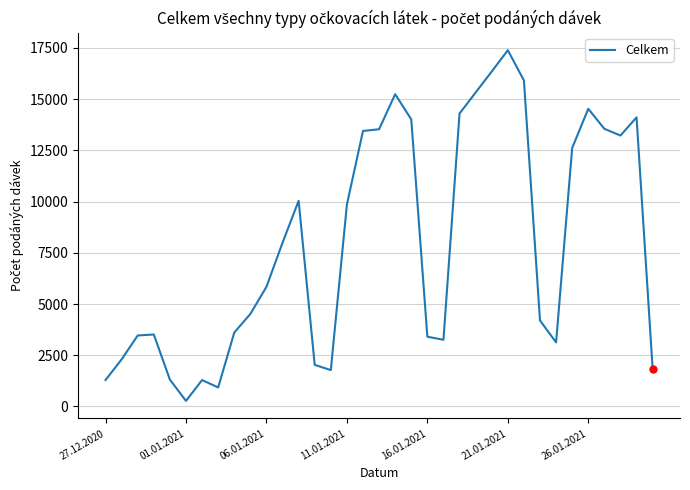

What is the difference between the maximum and minimum values?

17121